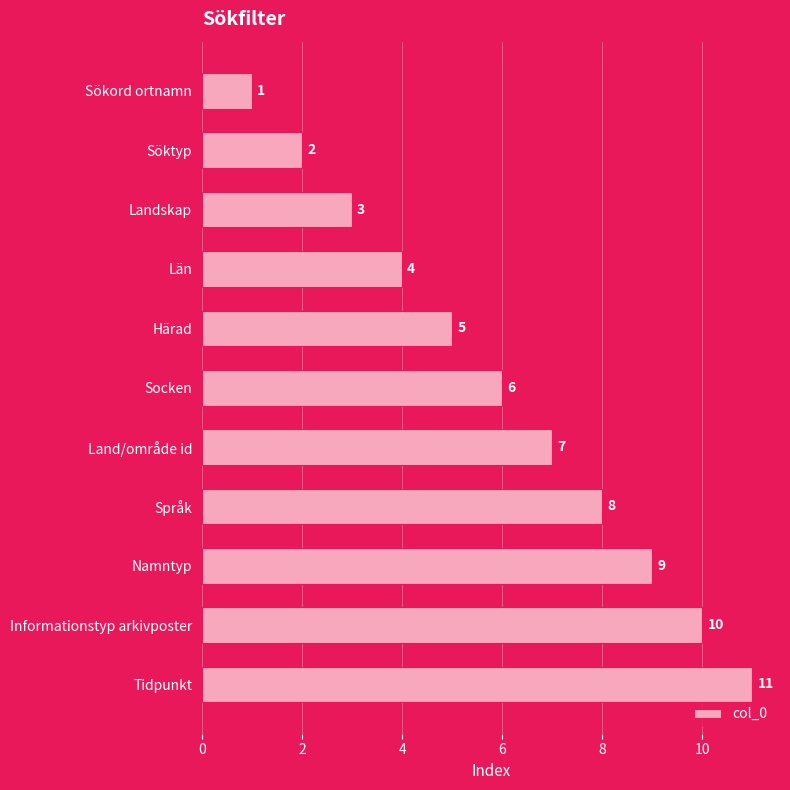

At which label is the value closest to 6?

Socken